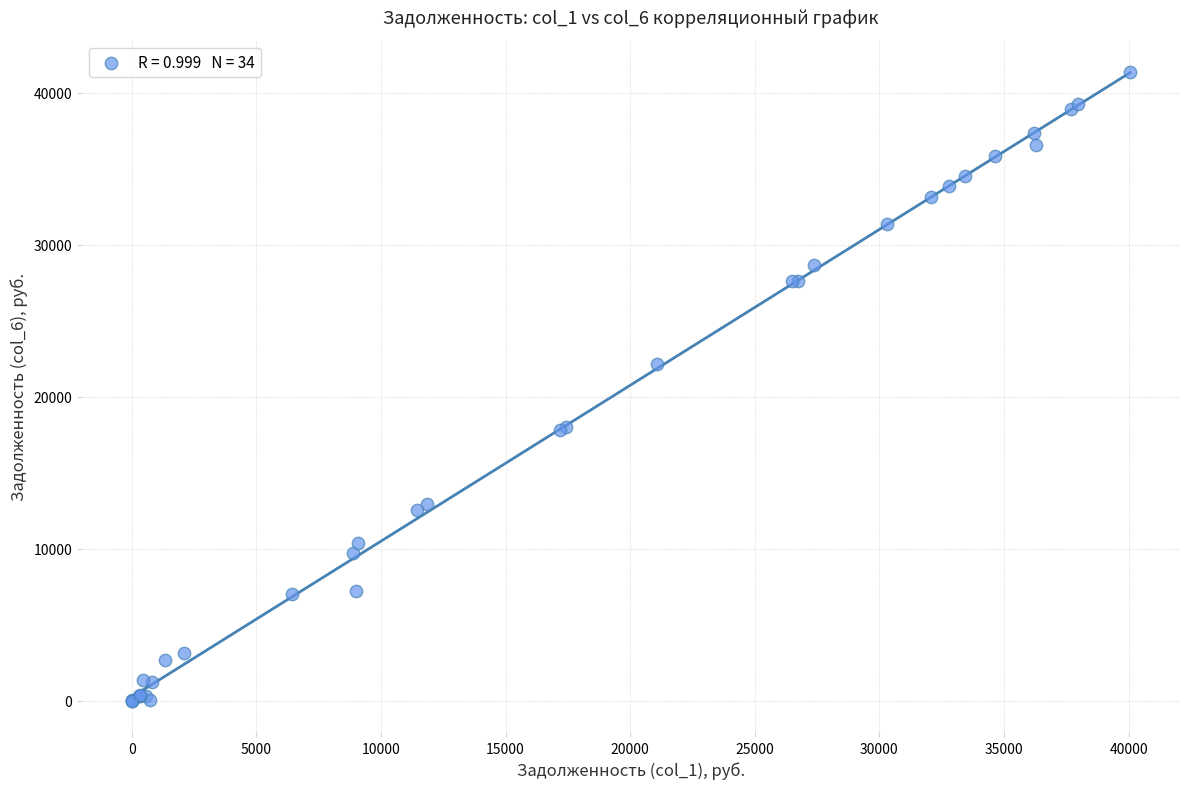

What Y value in the scatter plot is closest to 20694?

22124.8